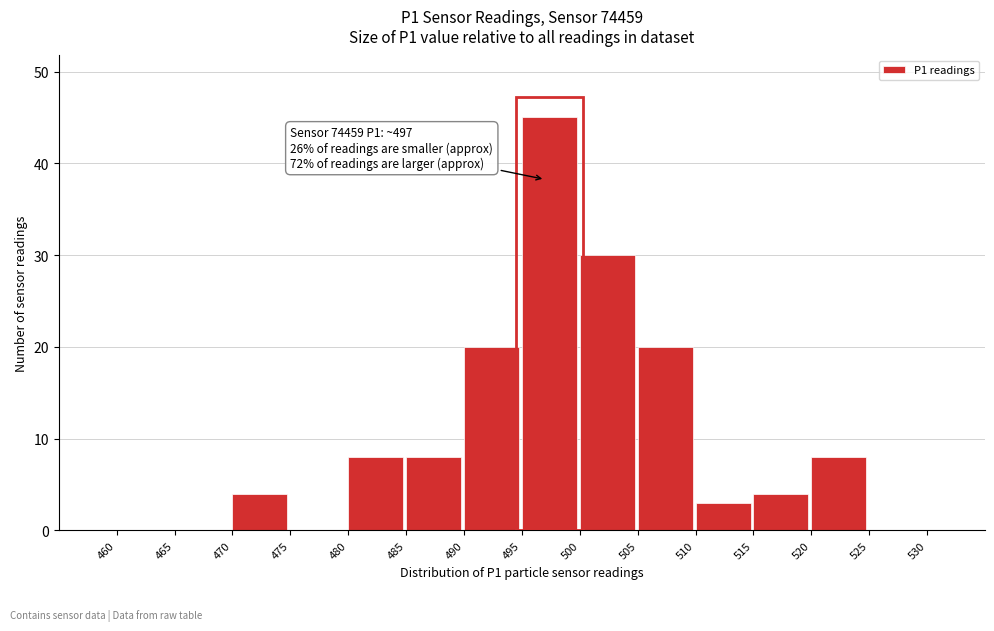

Over which range of the x-axis is the bar tallest?

495 to 500